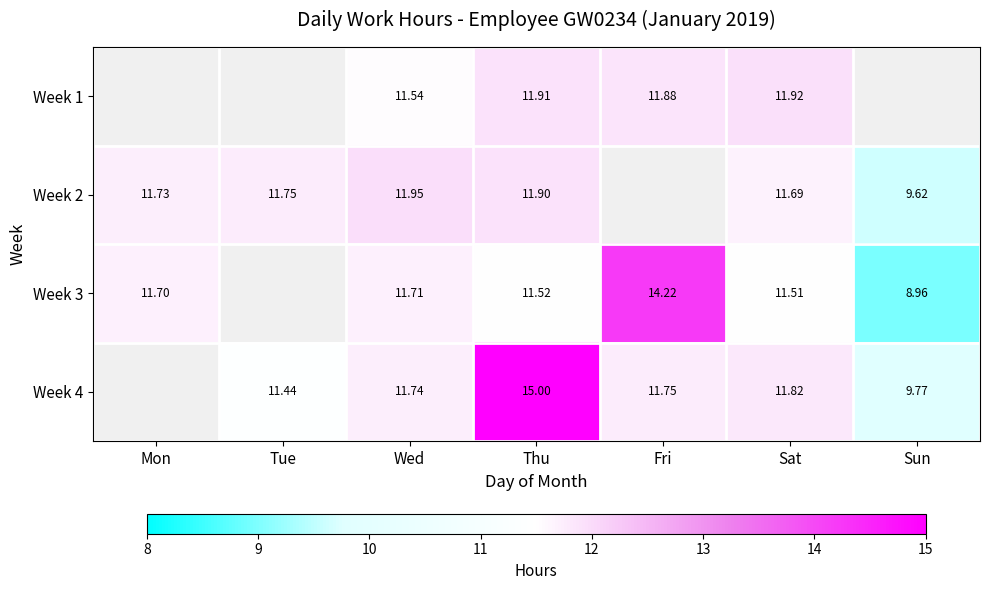

Is it true that Week 2 equals 19.0 at Thu?

False